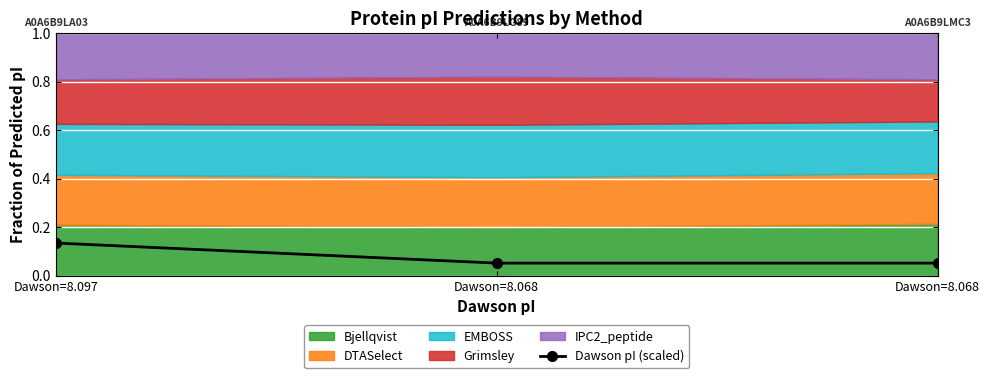

What is the change in value from Dawson=8.097 to Dawson=8.068?

-0.1